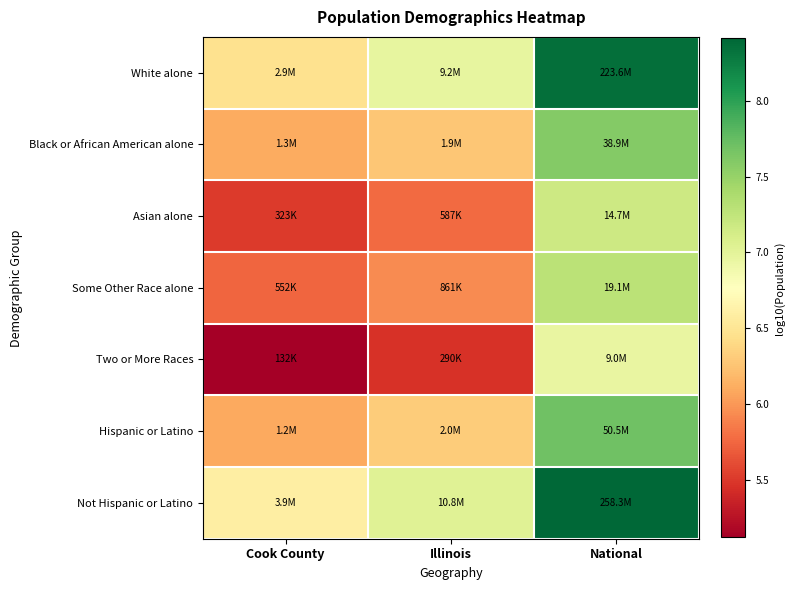

What is the difference between the highest and lowest values at National?

1.5